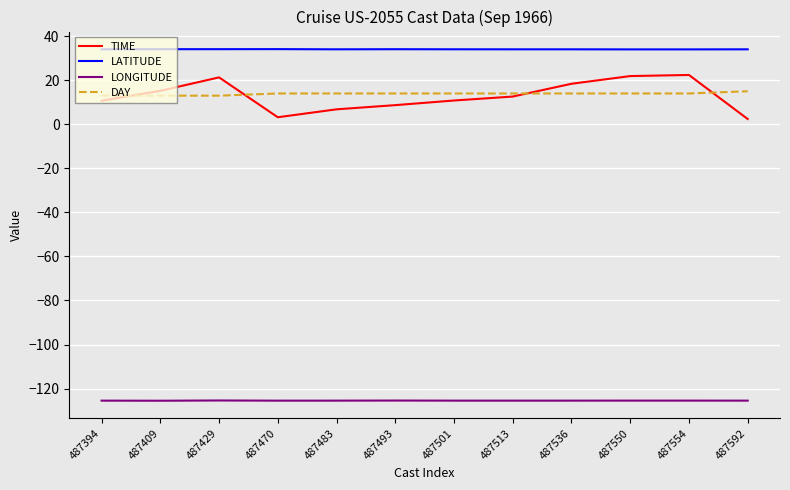

True or false: DAY and LONGITUDE cross at least once.

False